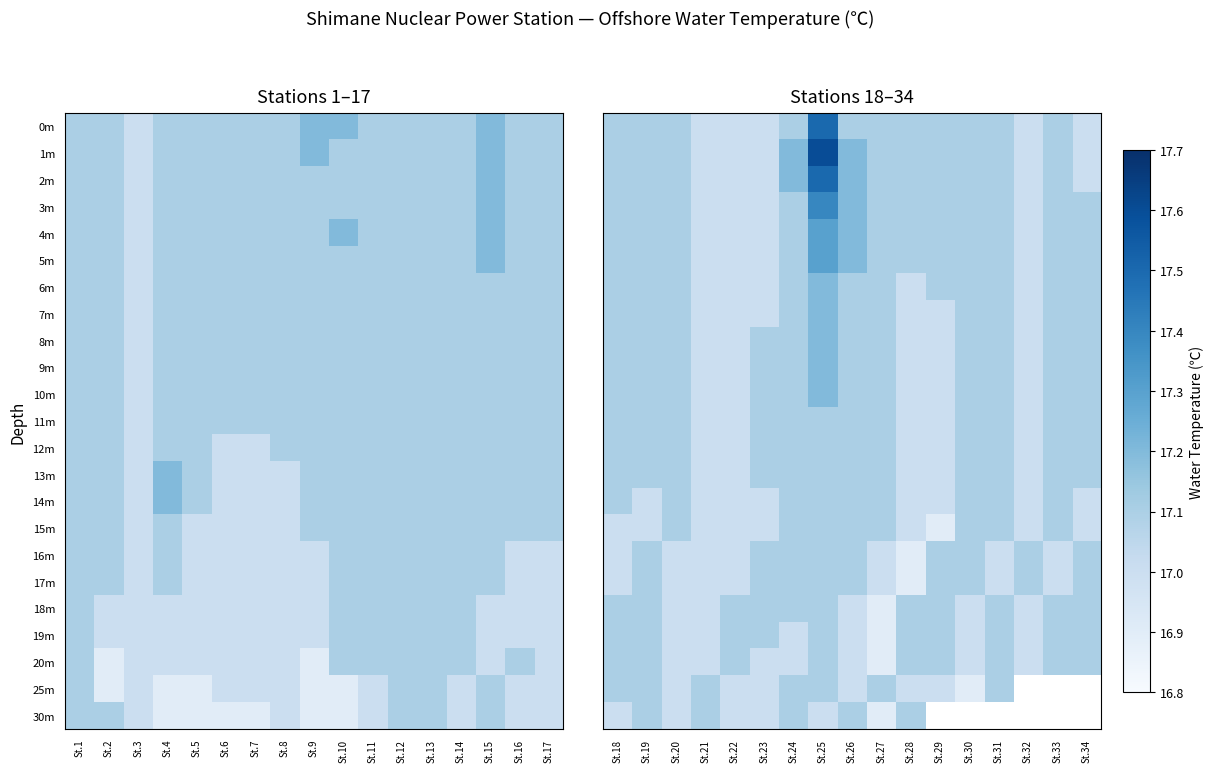

What is the difference between the maximum and minimum values in the 2m series?

0.5